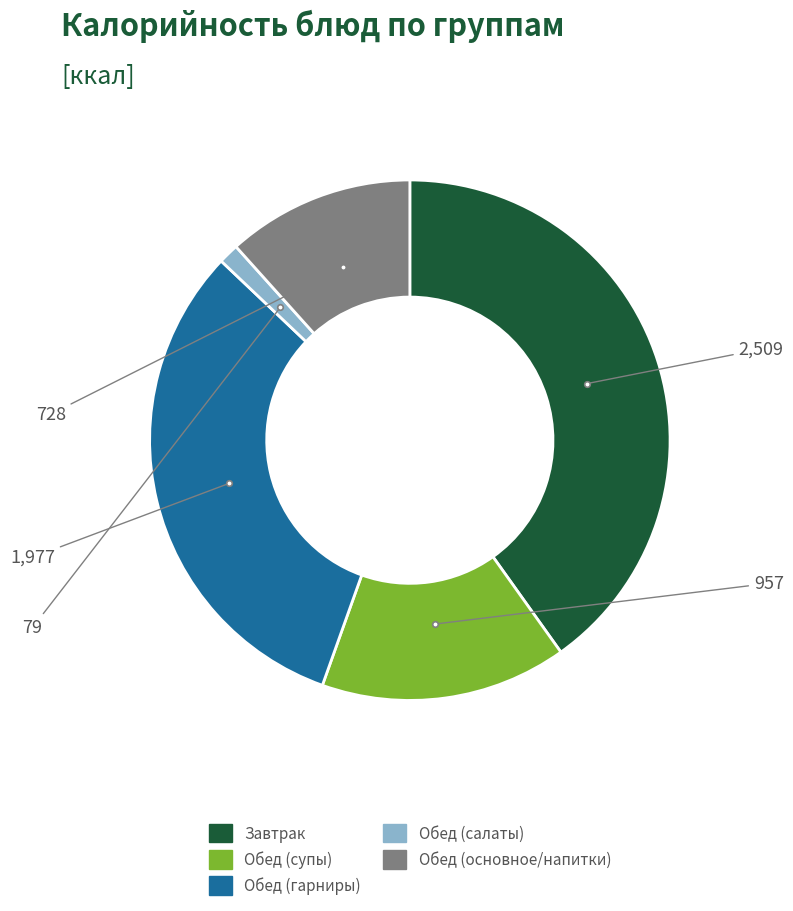

Is there any slice that represents more than half of the pie?

No